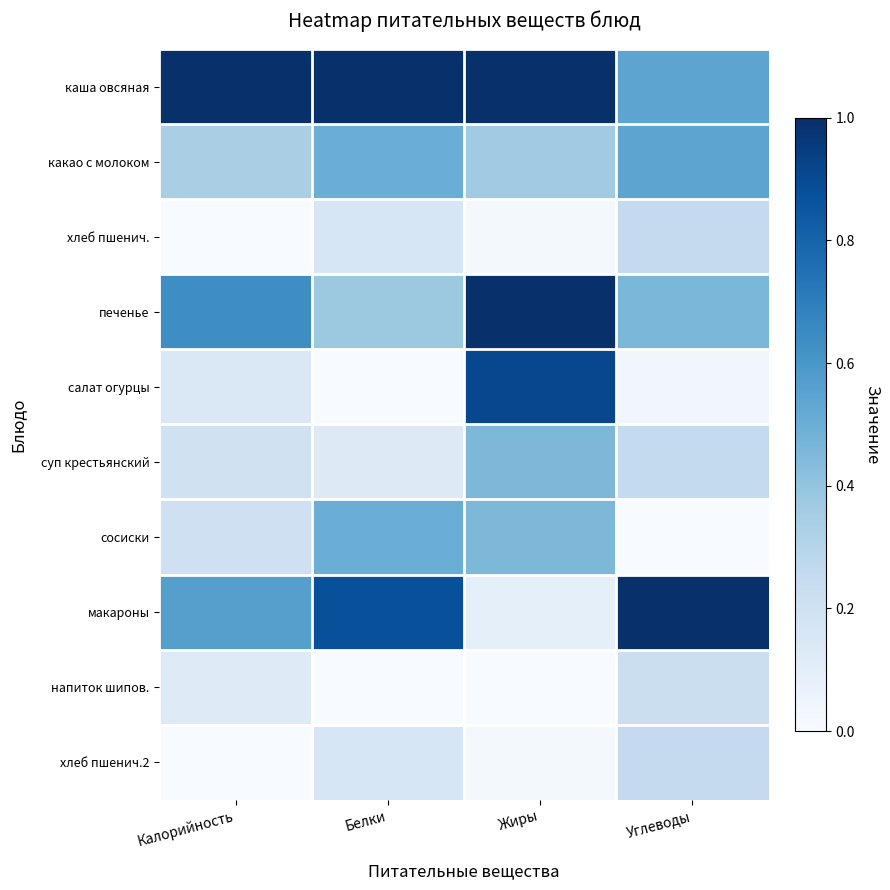

Which series has the largest total across all categories?

каша овсяная